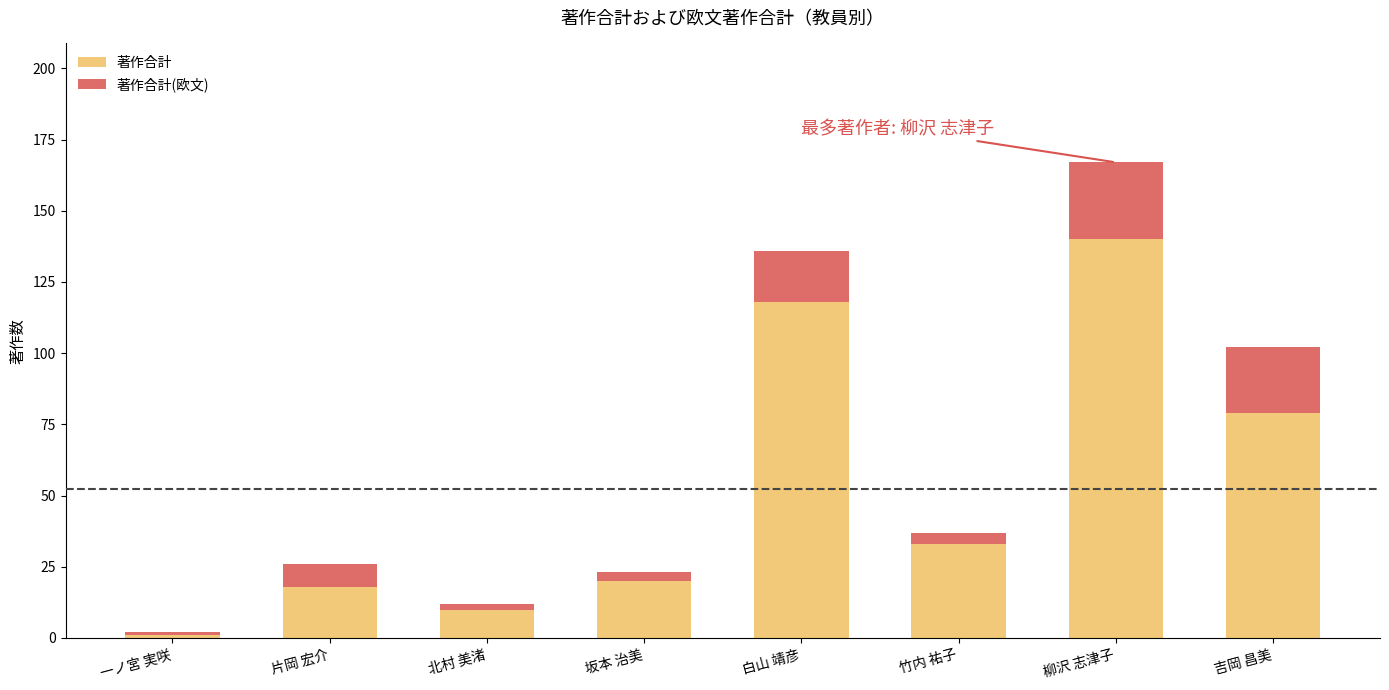

At which label does 著作合計 reach its minimum?

一ノ宮 実咲